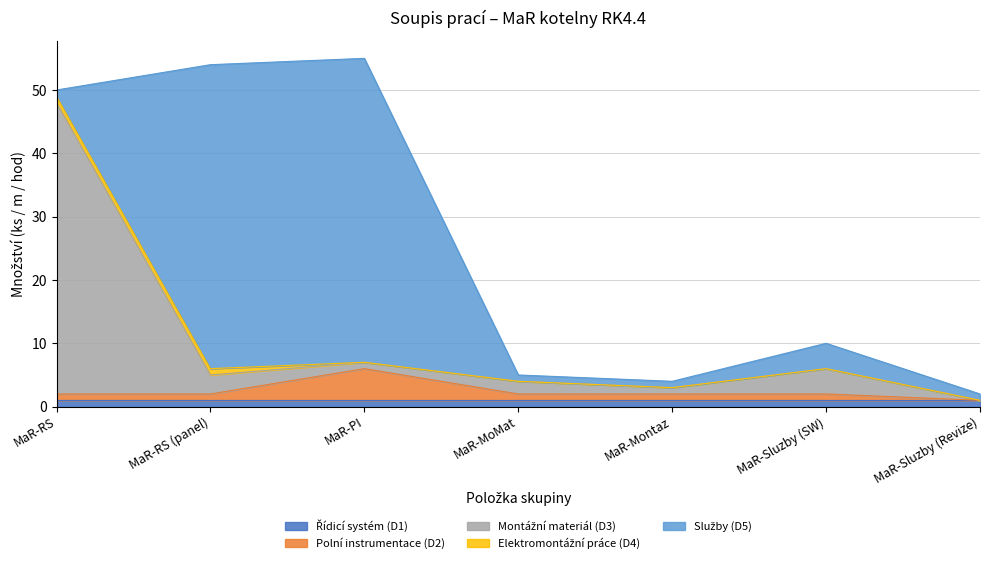

True or false: Služby (D5) and Polní instrumentace (D2) intersect in this chart.

False